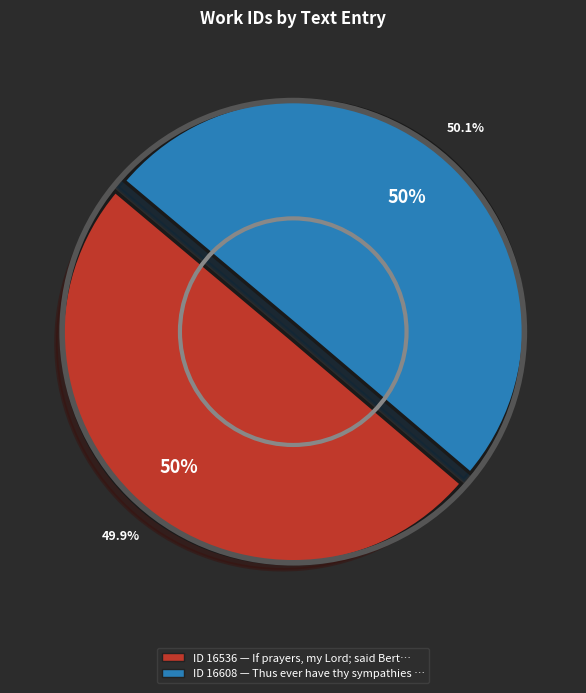

The If prayers, my Lord; said Bertha slice represents 61% of the pie. True or false?

False